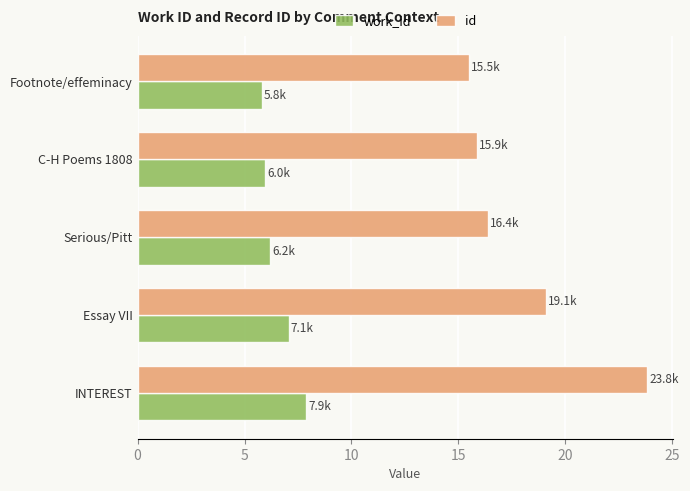

What is the difference between the work_id values at INTEREST and Essay VII?

0.8